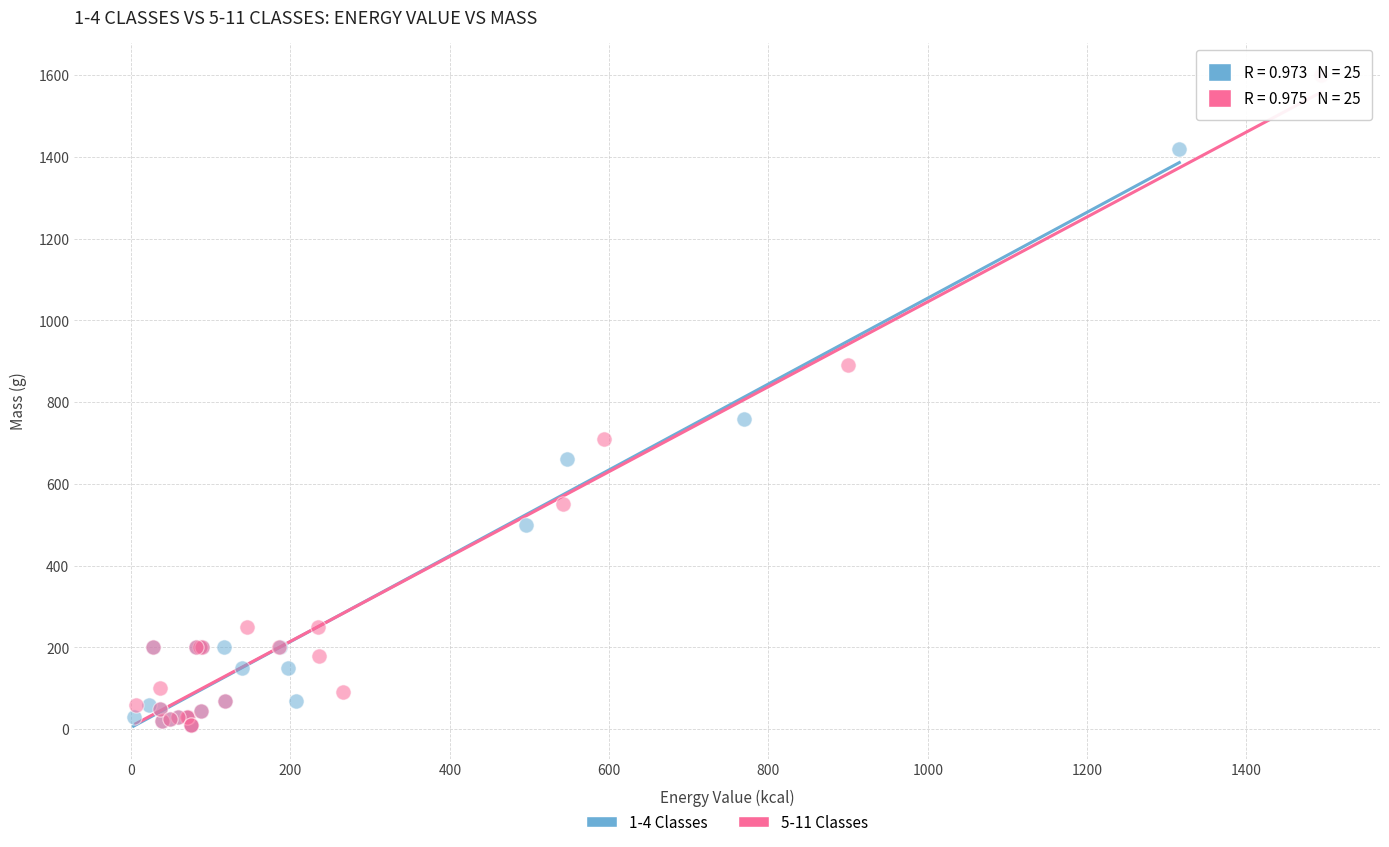

Which series contains the highest Y value?

5-11 Classes